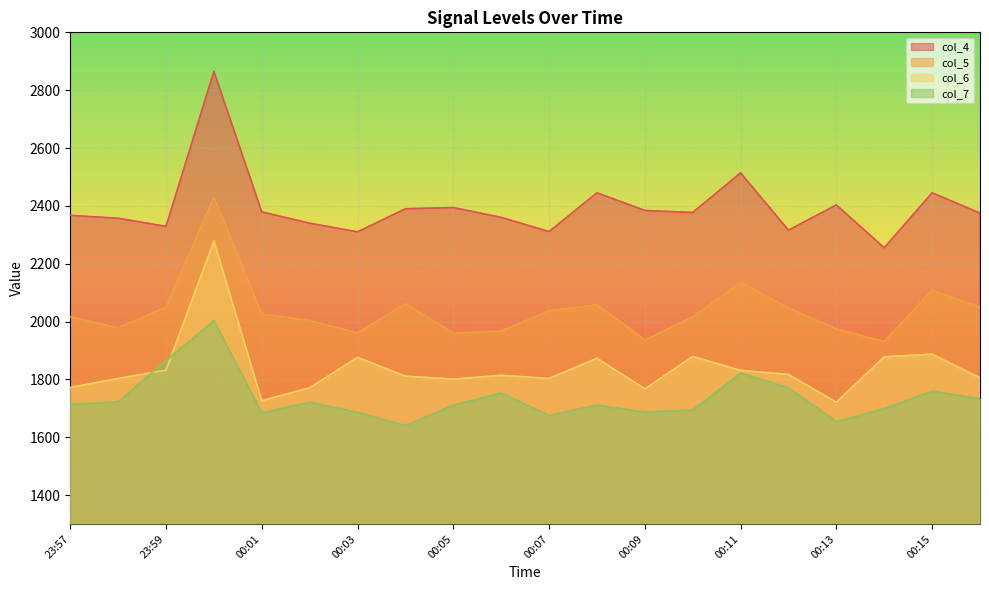

Rank the series by their maximum value, from highest to lowest.

col_4, col_5, col_6, col_7